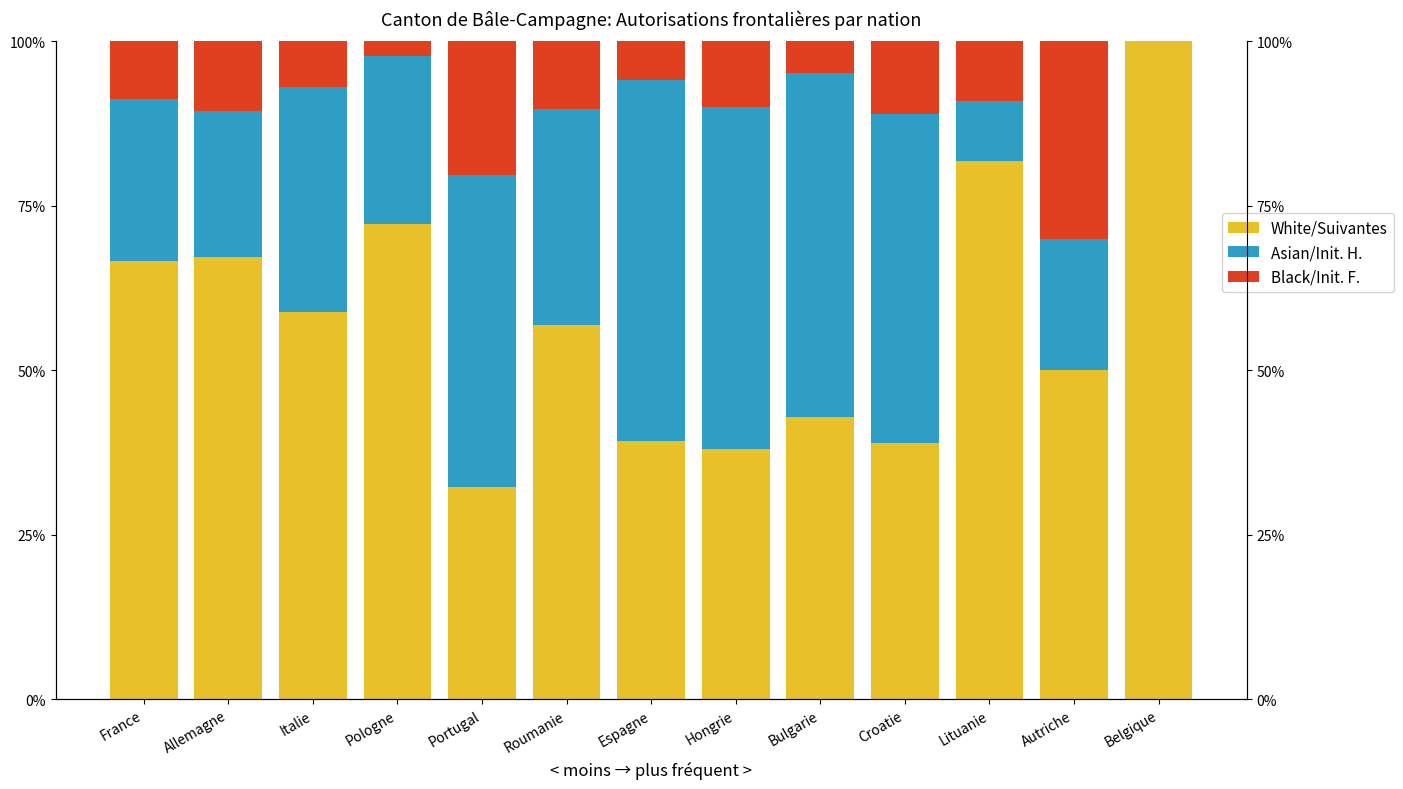

How many values in the Suivantes series are below 56?

6